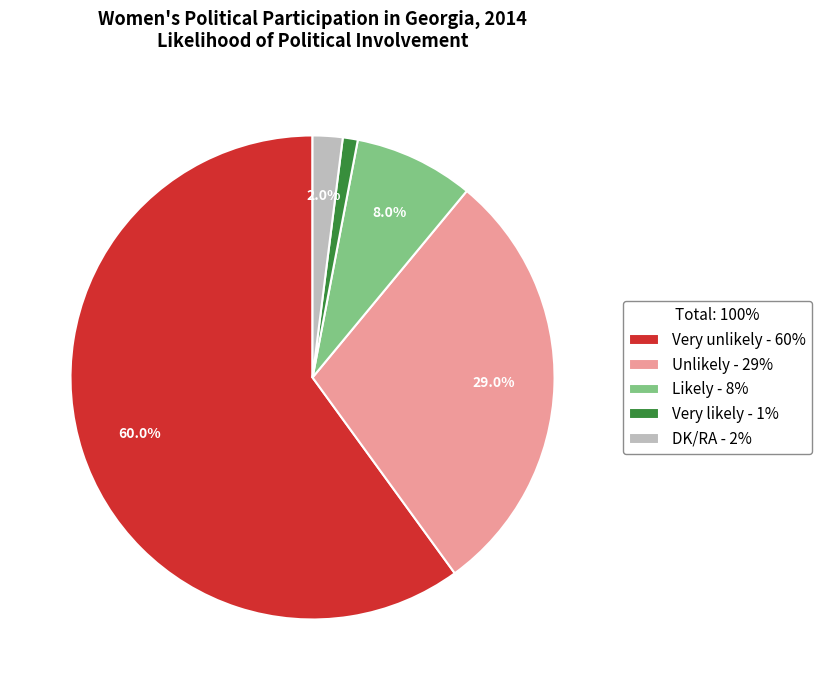

Rank the categories by value from highest to lowest.

Very unlikely, Unlikely, Likely, DK/RA, Very likely